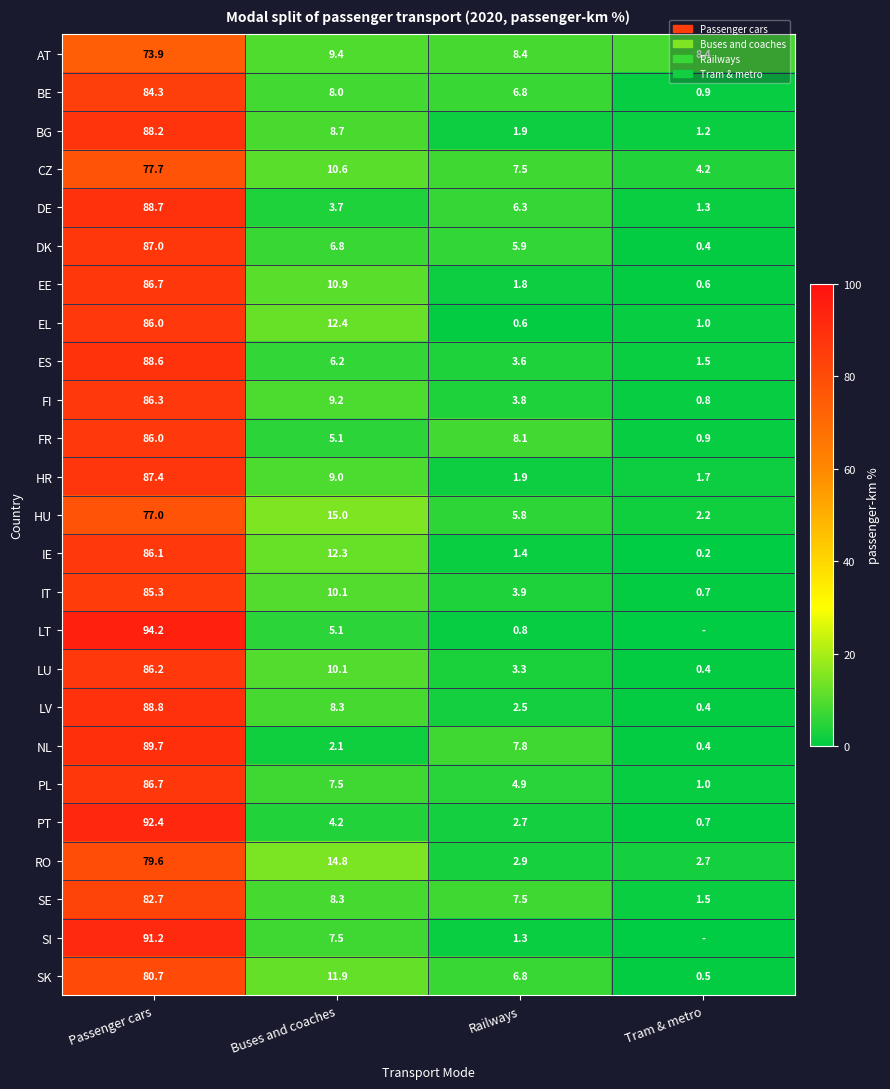

List the labels in order of ES value, smallest first.

Tram & metro, Railways, Buses and coaches, Passenger cars